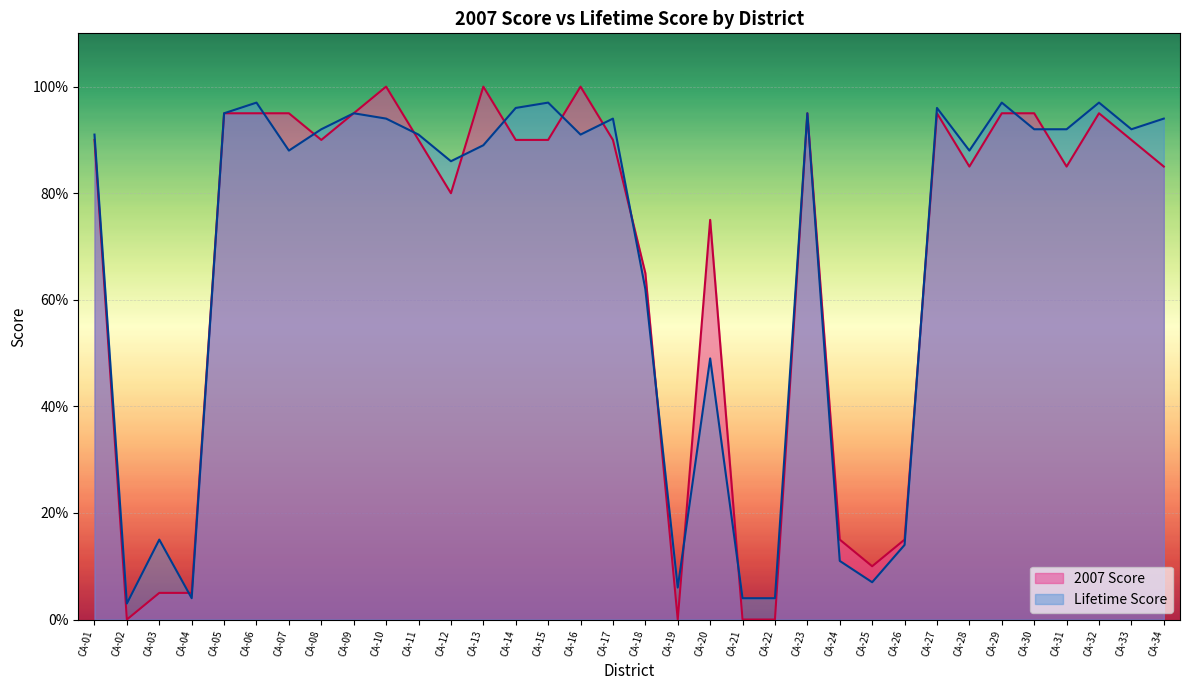

Between CA-08 and CA-15, which is larger?

CA-08